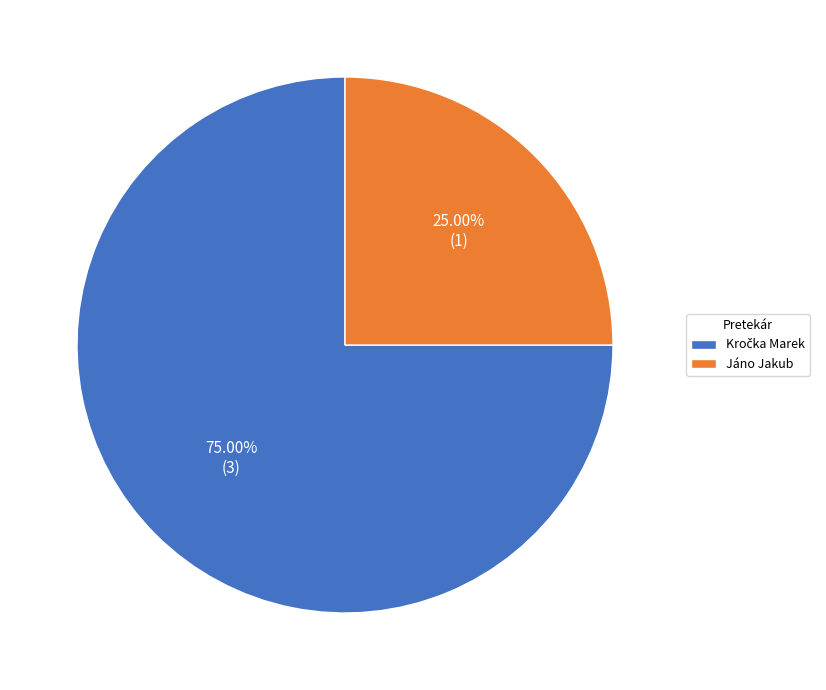

What is the smallest slice in the pie chart?

Jáno Jakub